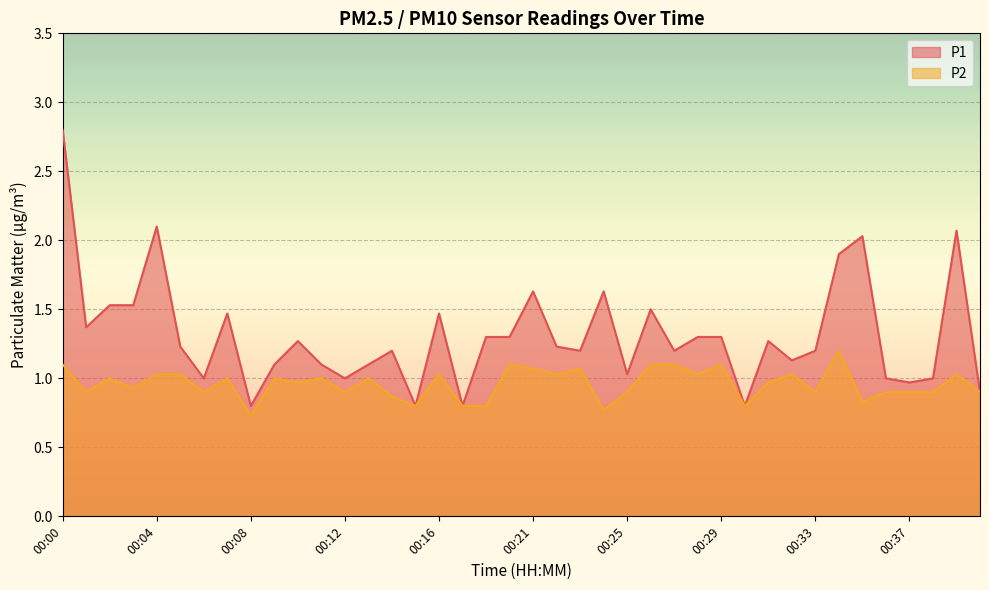

How many lines are shown in the chart?

2